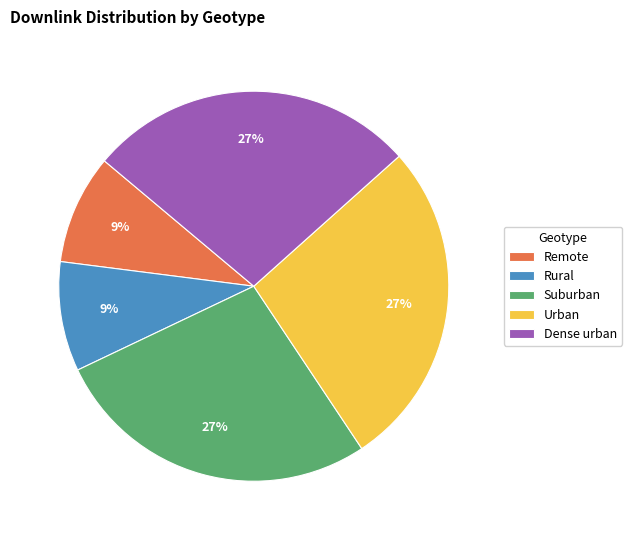

Is it true that Dense urban is 27% of the pie?

True